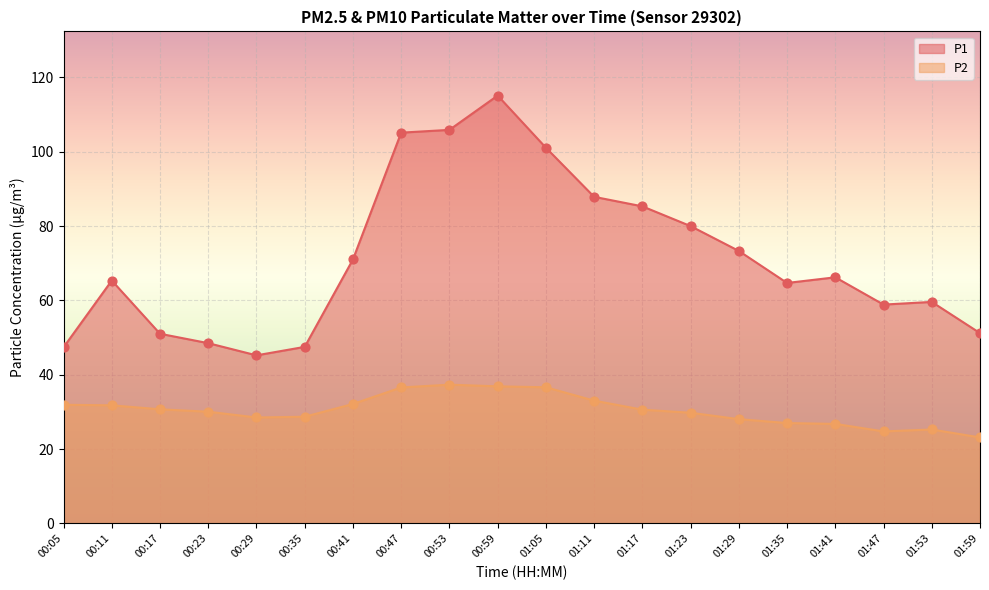

At how many categories does at least one series exceed 100?

4